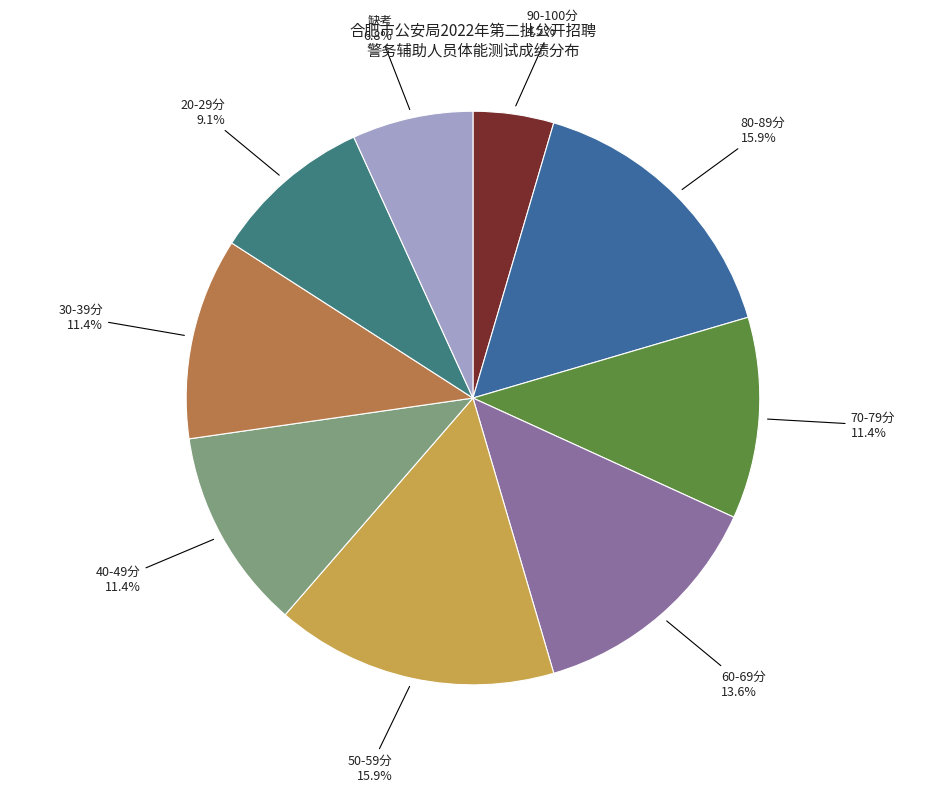

How many segments does this pie chart have?

9